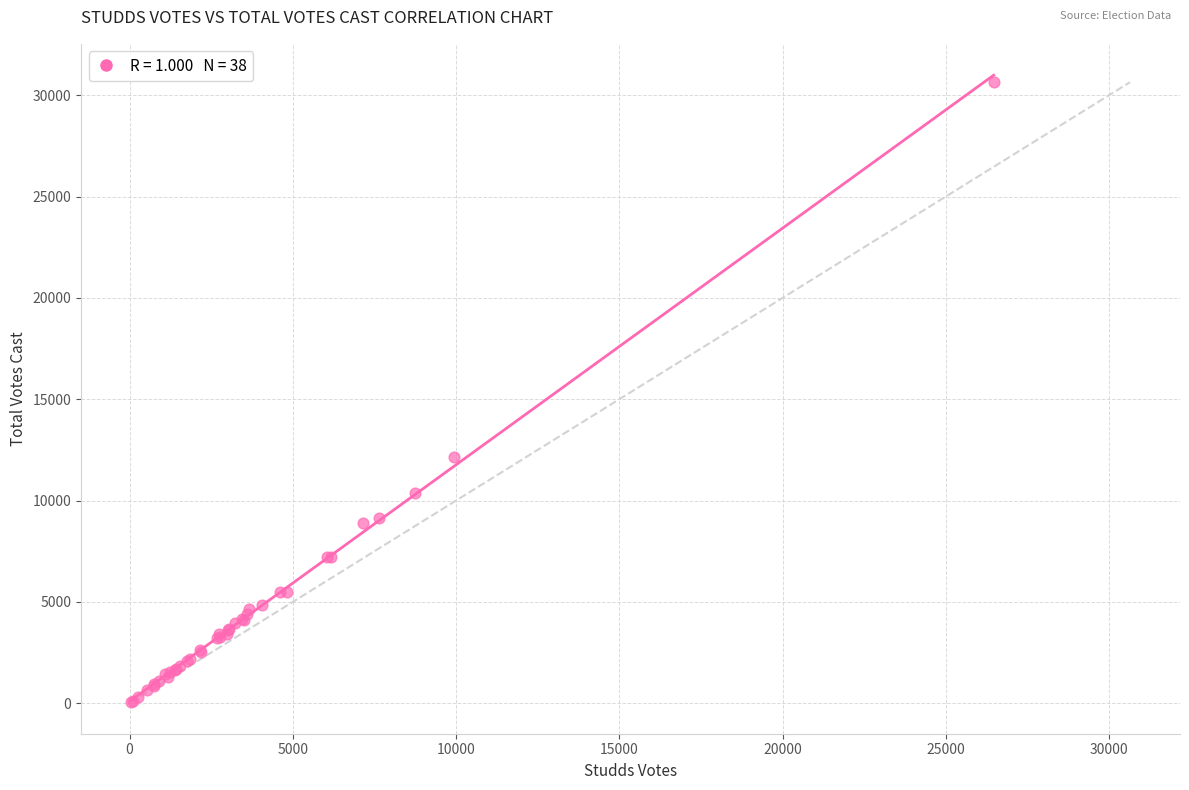

What Y value in the scatter plot is closest to 15345?

12144